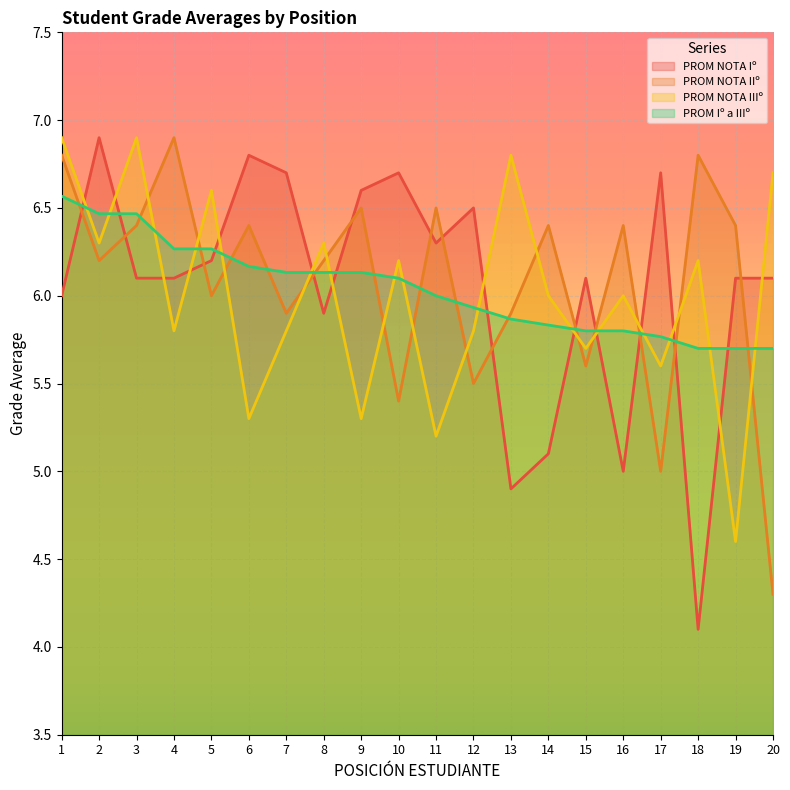

At which category is the sum across all series the highest?

1